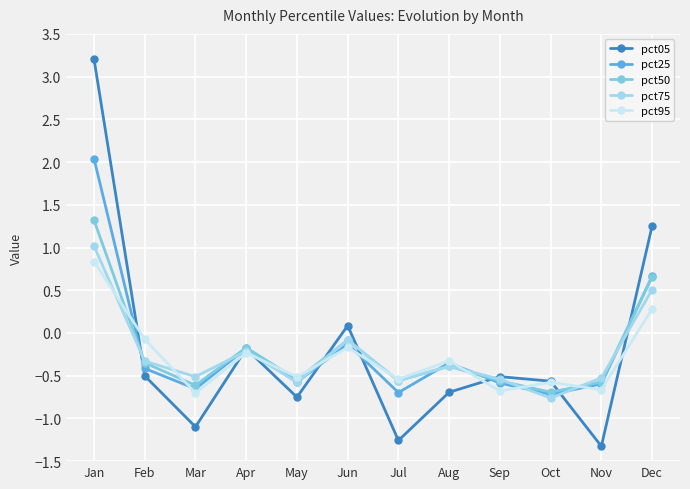

Which series has the widest spread of values?

pct05